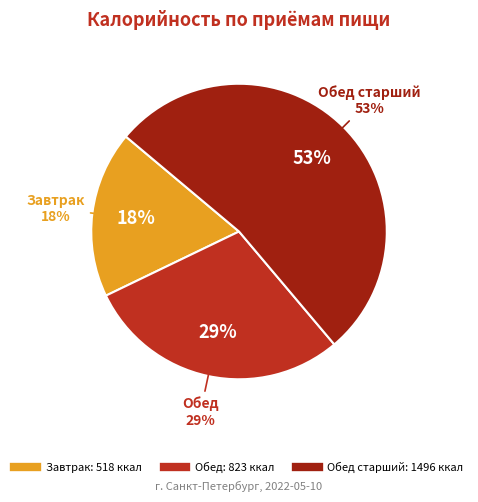

What is the majority slice?

Обед старший